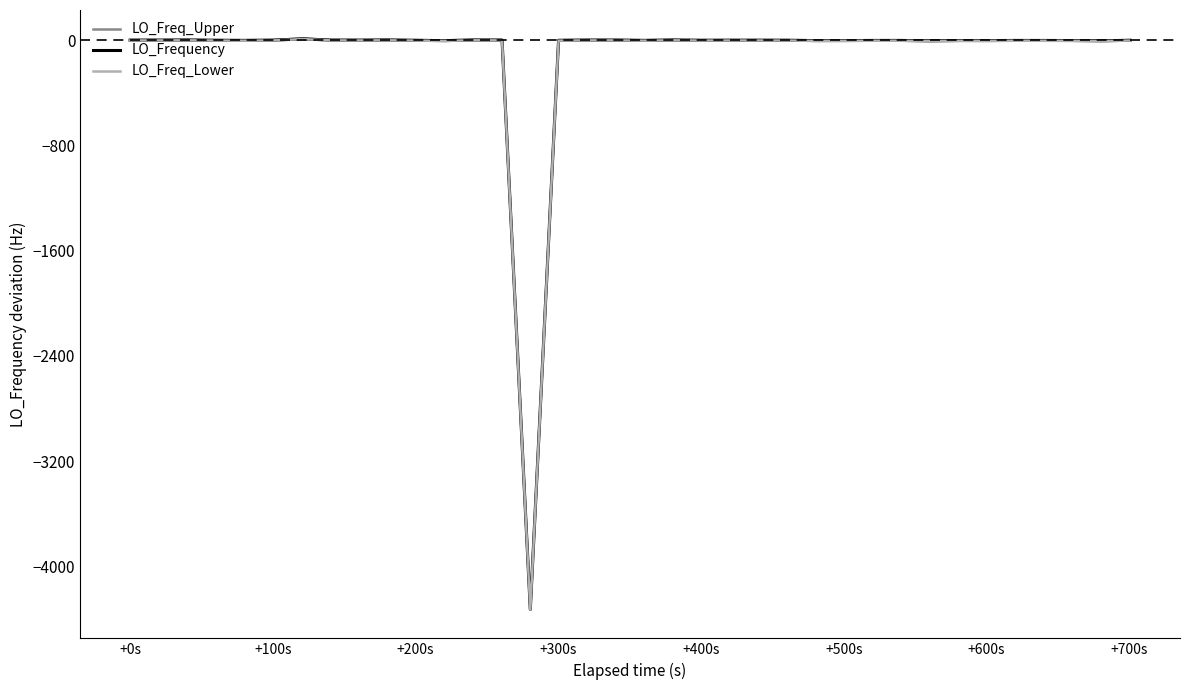

List the series in order of their overall mean, lowest first.

LO_Freq_Lower, LO_Frequency, LO_Freq_Upper